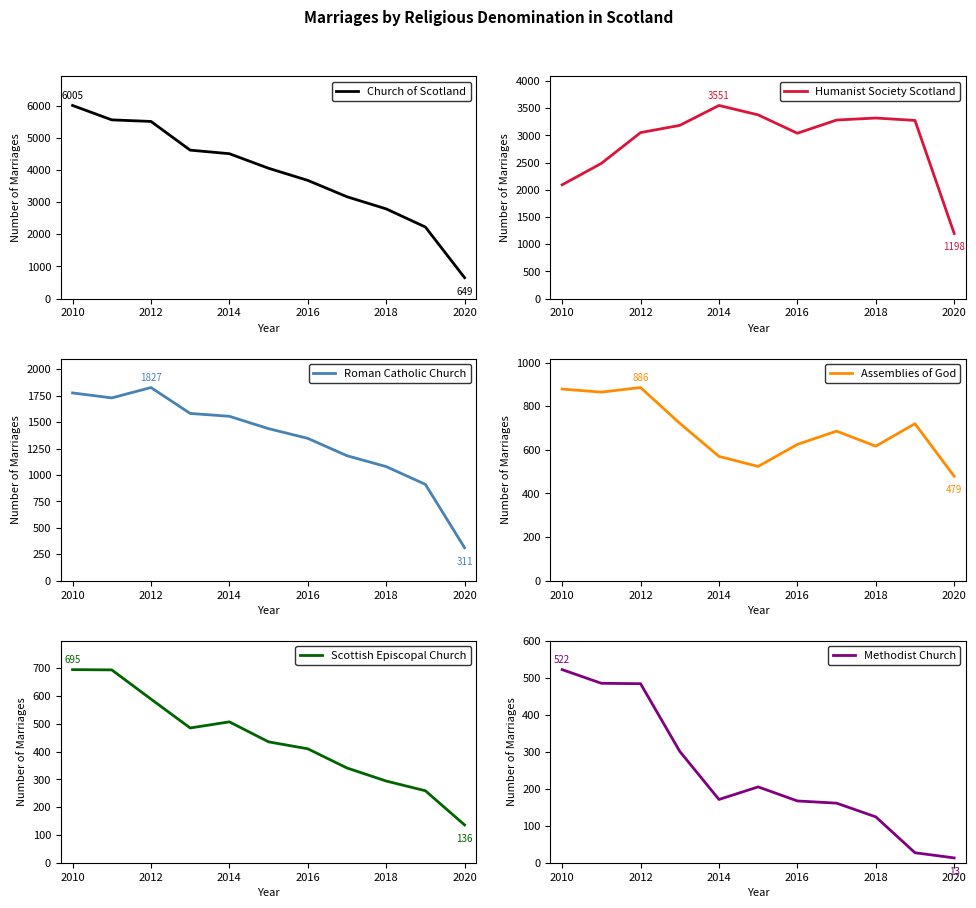

Is it true that Assemblies of God equals 162 at 2020?

False